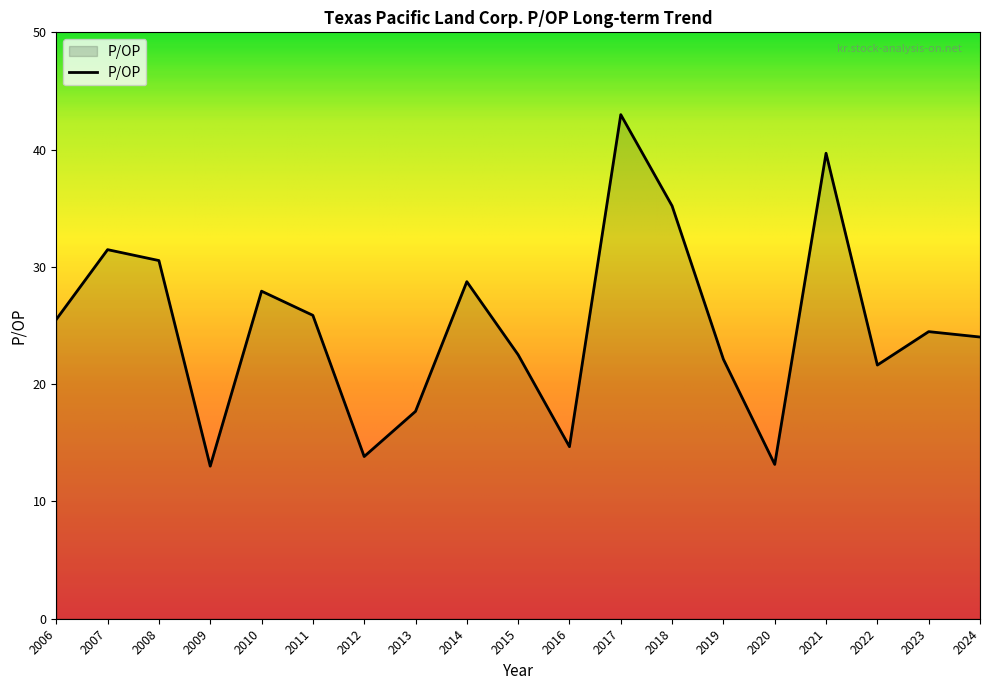

What is the average value?

25.0